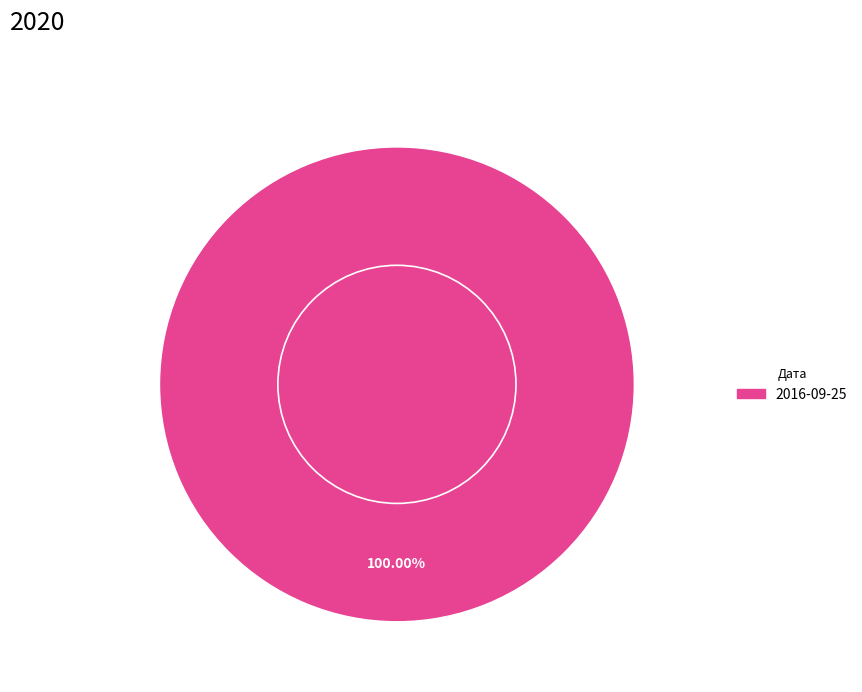

Rank the categories by value from highest to lowest.

2016-09-25